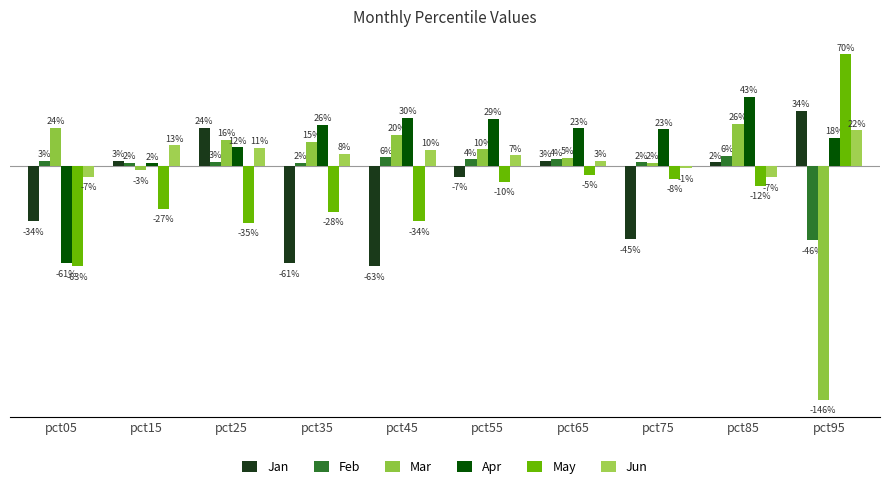

Does the chart contain any negative values?

Yes